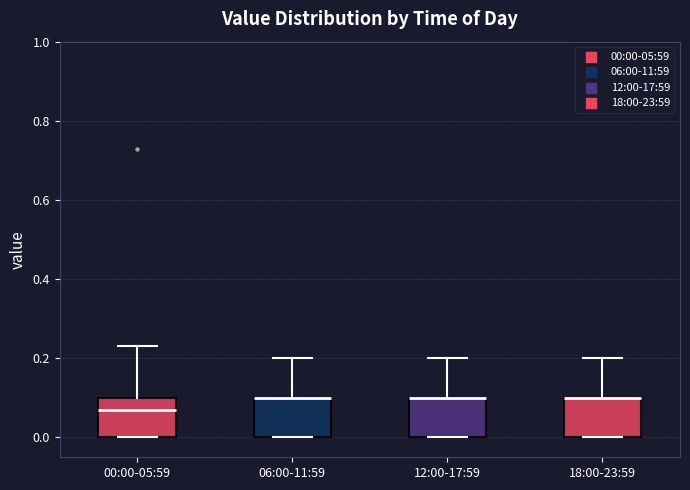

Reading left to right, read every box against the y-axis: the position of its median line, the range the box covers, and the ends of its whiskers. The values are not printed on the chart, so give them approximately, as read against the axis.

00:00-05:59: median 0.08, box 0.00 to 0.10, whiskers 0.00 to 0.24
06:00-11:59: median 0.10 (drawn on the box's upper edge), box 0.00 to 0.10, whiskers 0.00 to 0.20
12:00-17:59: median 0.10 (drawn on the box's upper edge), box 0.00 to 0.10, whiskers 0.00 to 0.20
18:00-23:59: median 0.10 (drawn on the box's upper edge), box 0.00 to 0.10, whiskers 0.00 to 0.20